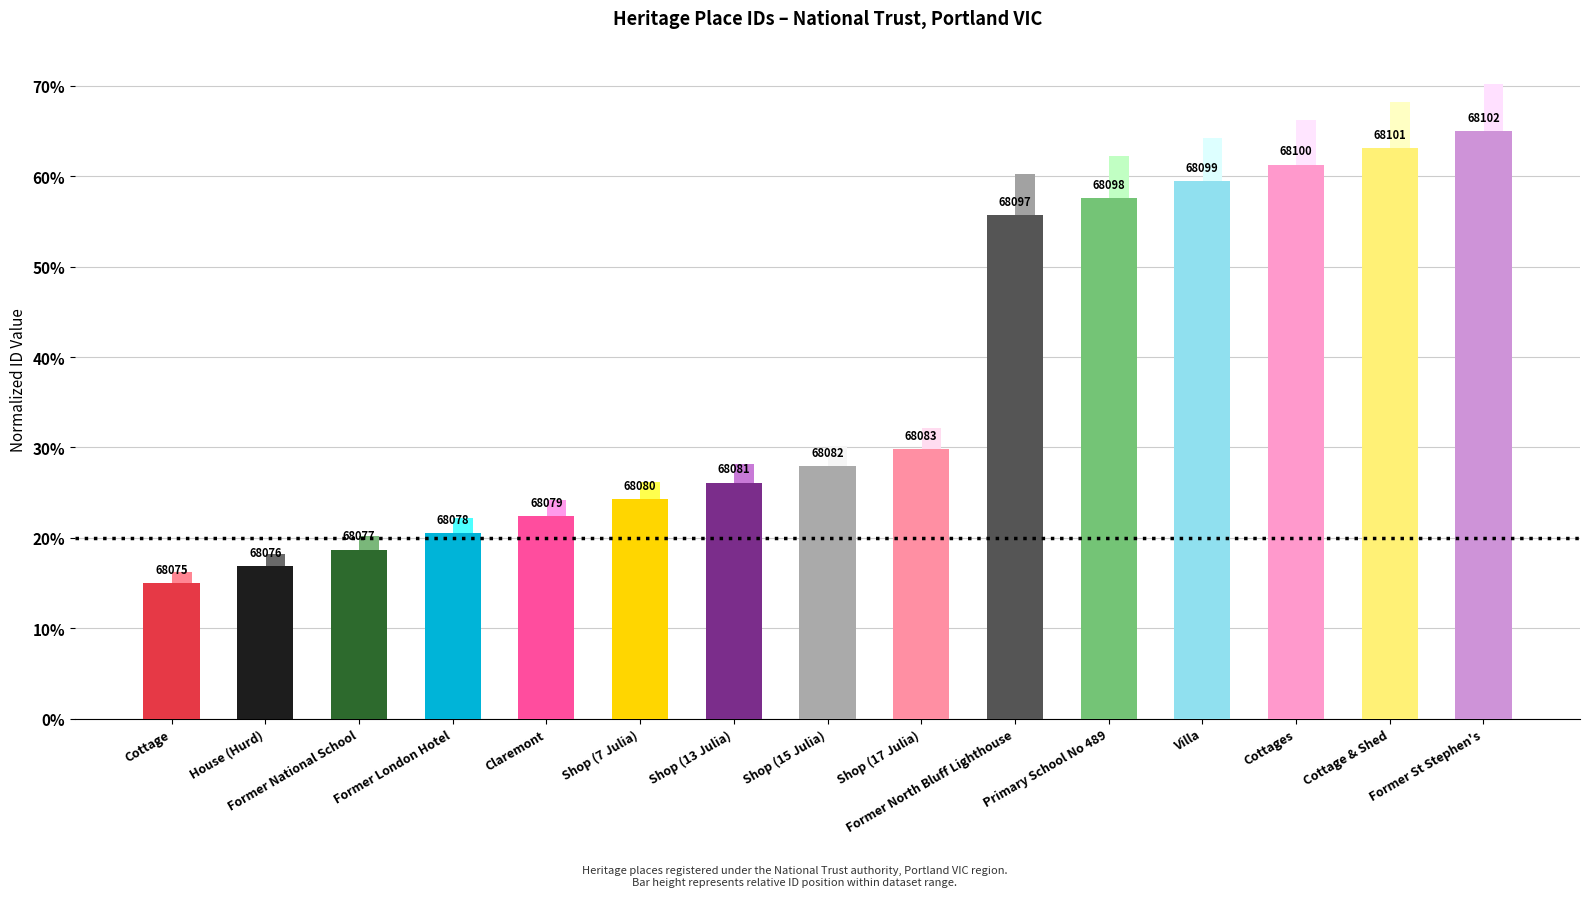

The value at Former North Bluff Lighthouse is 55.7. True or false?

True